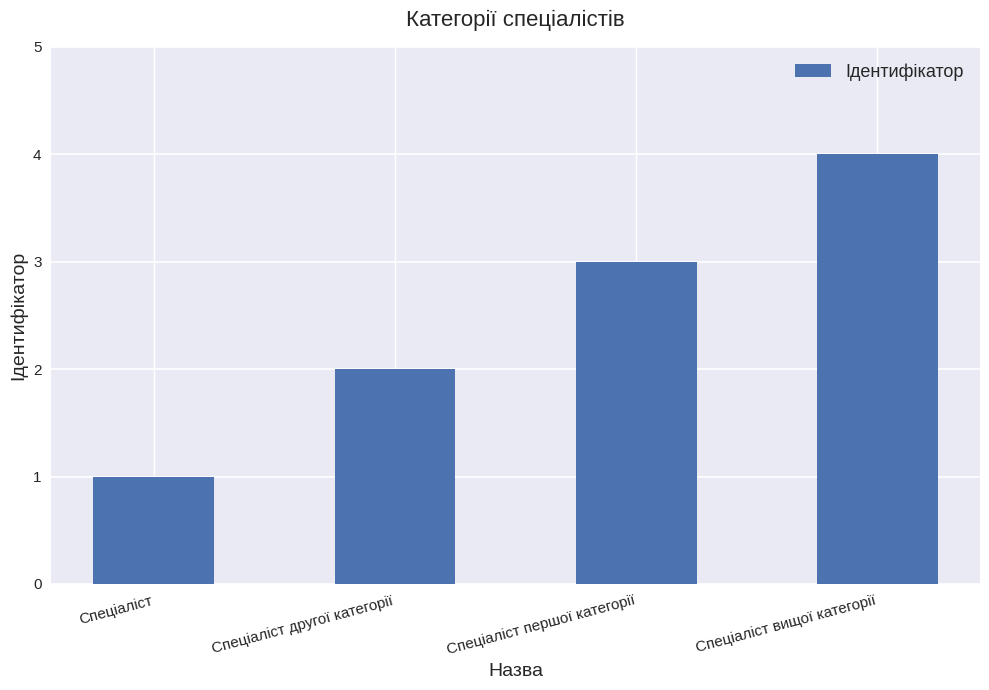

Rank the categories by value from lowest to highest.

Спеціаліст, Спеціаліст другої категорії, Спеціаліст першої категорії, Спеціаліст вищої категорії